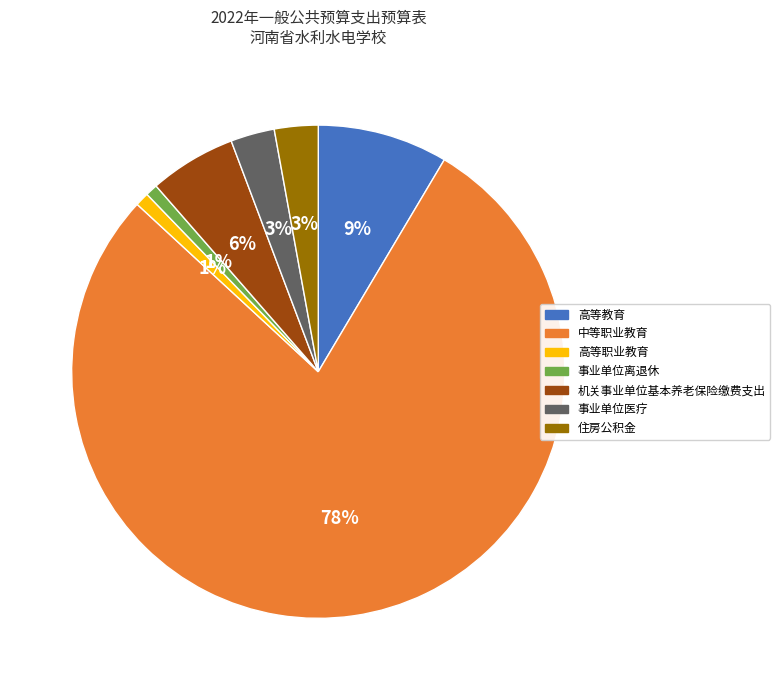

Which slice is the largest?

中等职业教育